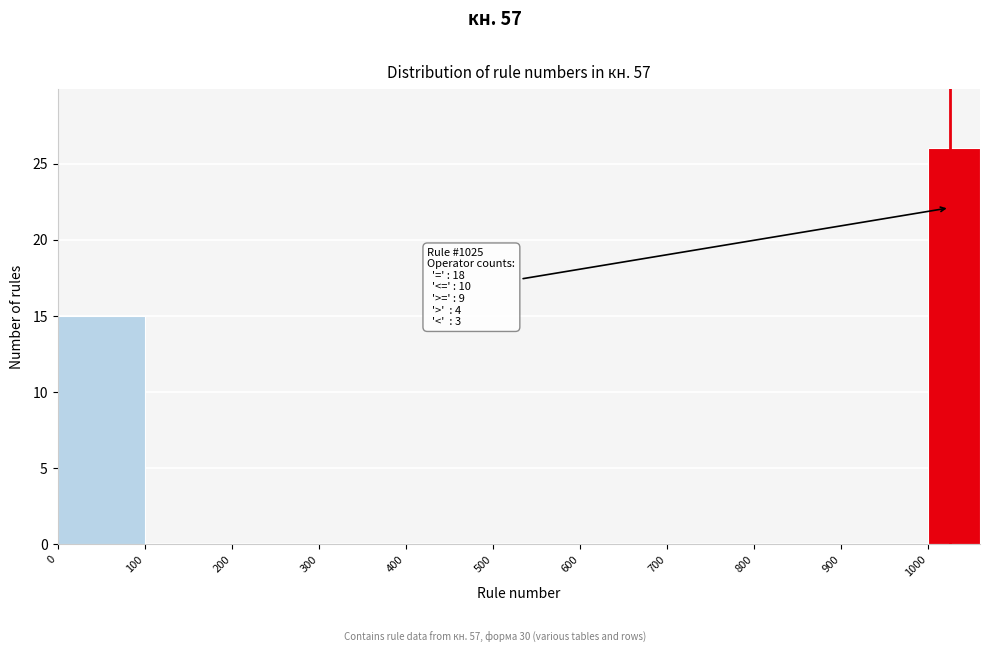

Over which range of the x-axis is the bar tallest?

1000 to 1060